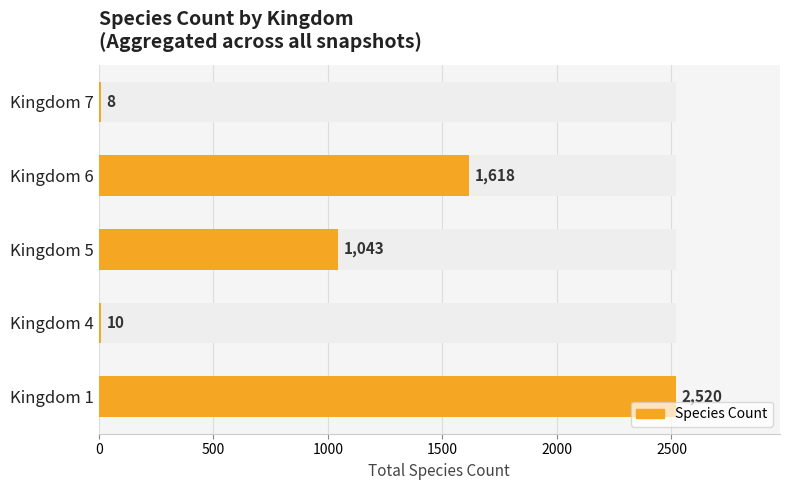

What is the smallest value displayed?

8